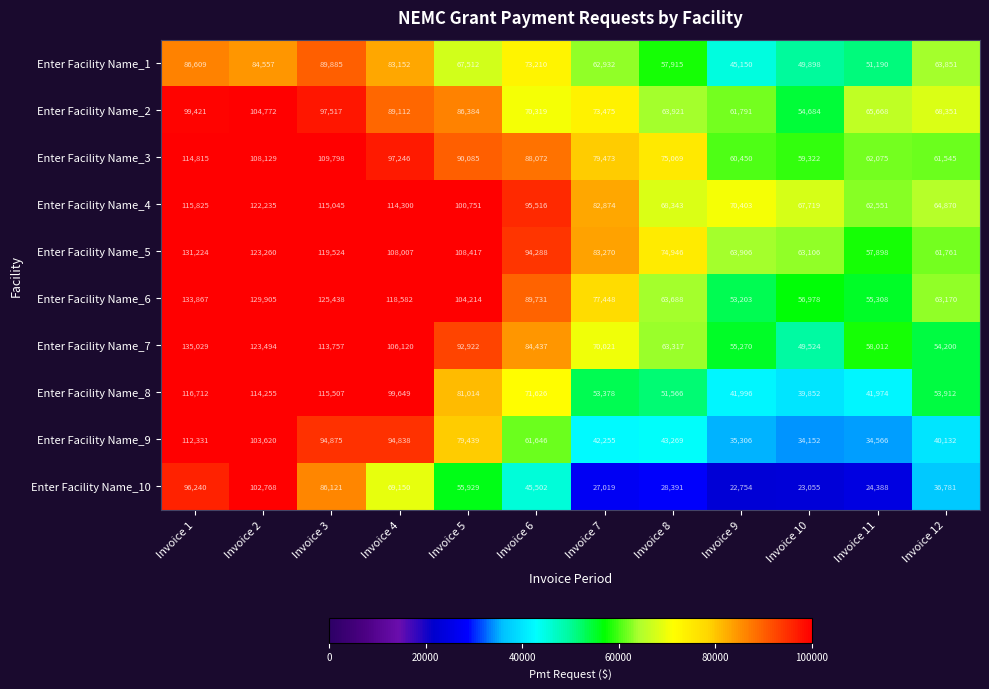

Which series has the widest spread of values?

Enter Facility Name_7